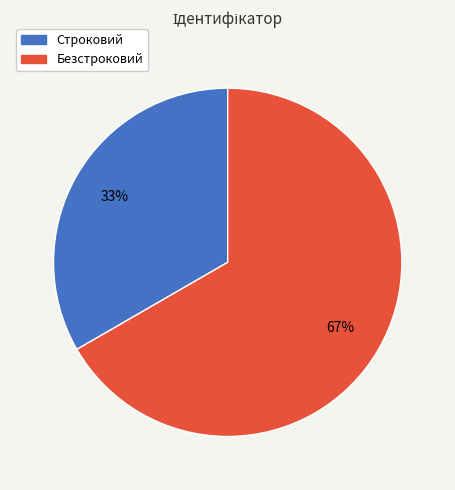

Between Безстроковий and Строковий, which is larger?

Безстроковий